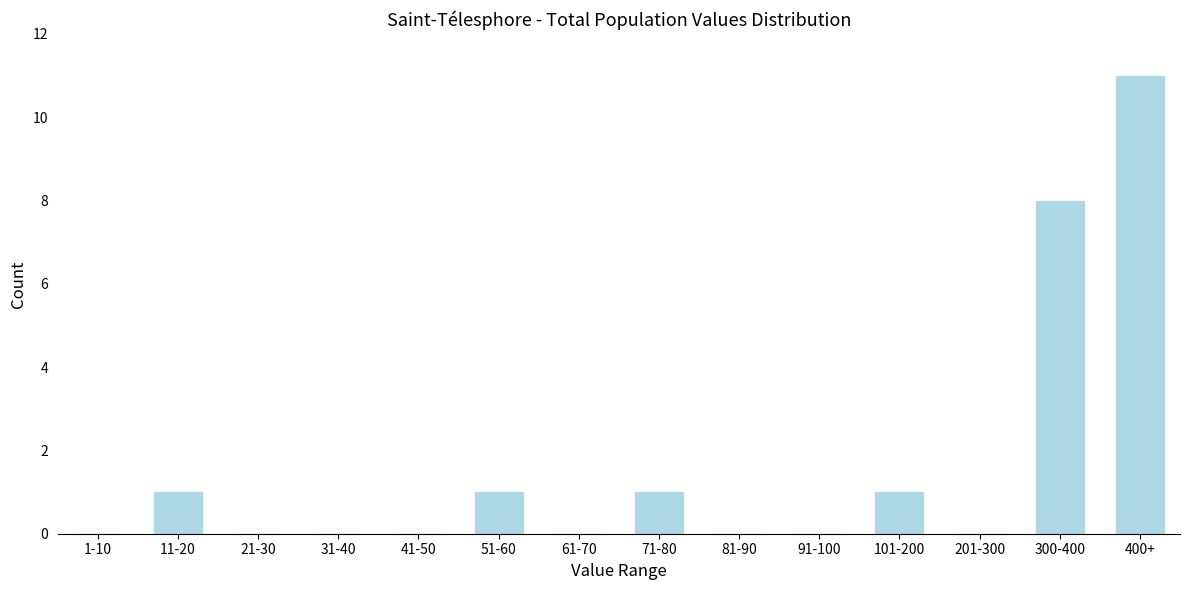

Reading left to right, extract all data points from this chart.

1-10=0	11-20=1	21-30=0	31-40=0	41-50=0	51-60=1	61-70=0	71-80=1	81-90=0	91-100=0	101-200=1	201-300=0	300-400=8	400+=11